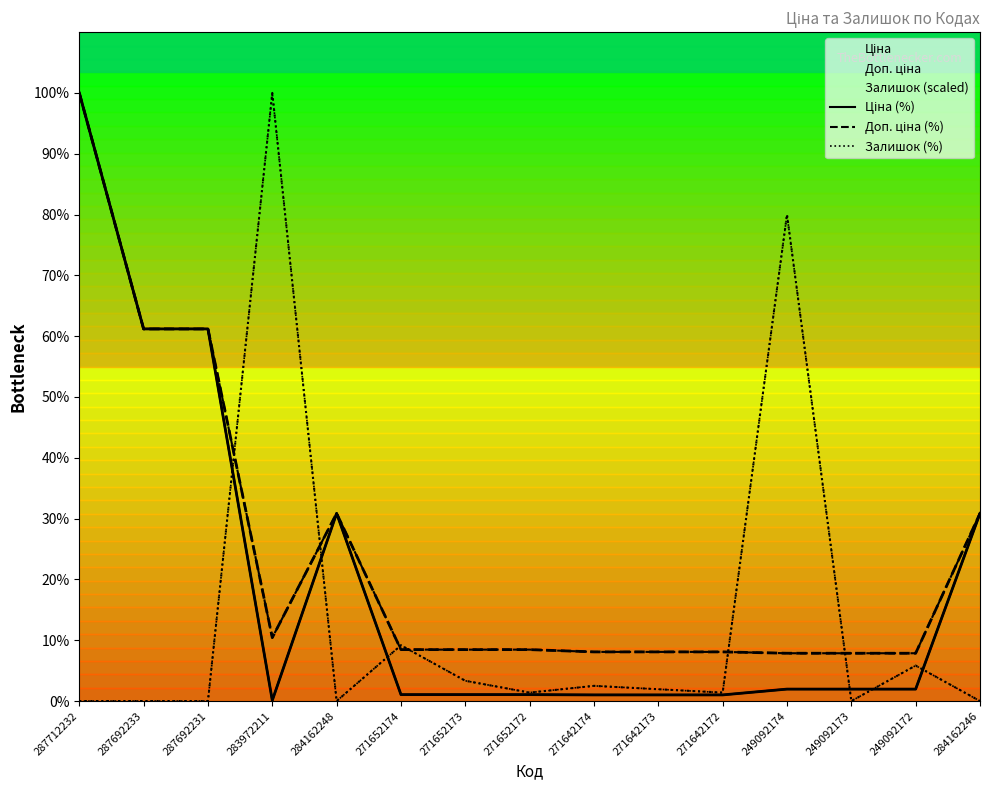

Does the chart have visible grid lines?

No